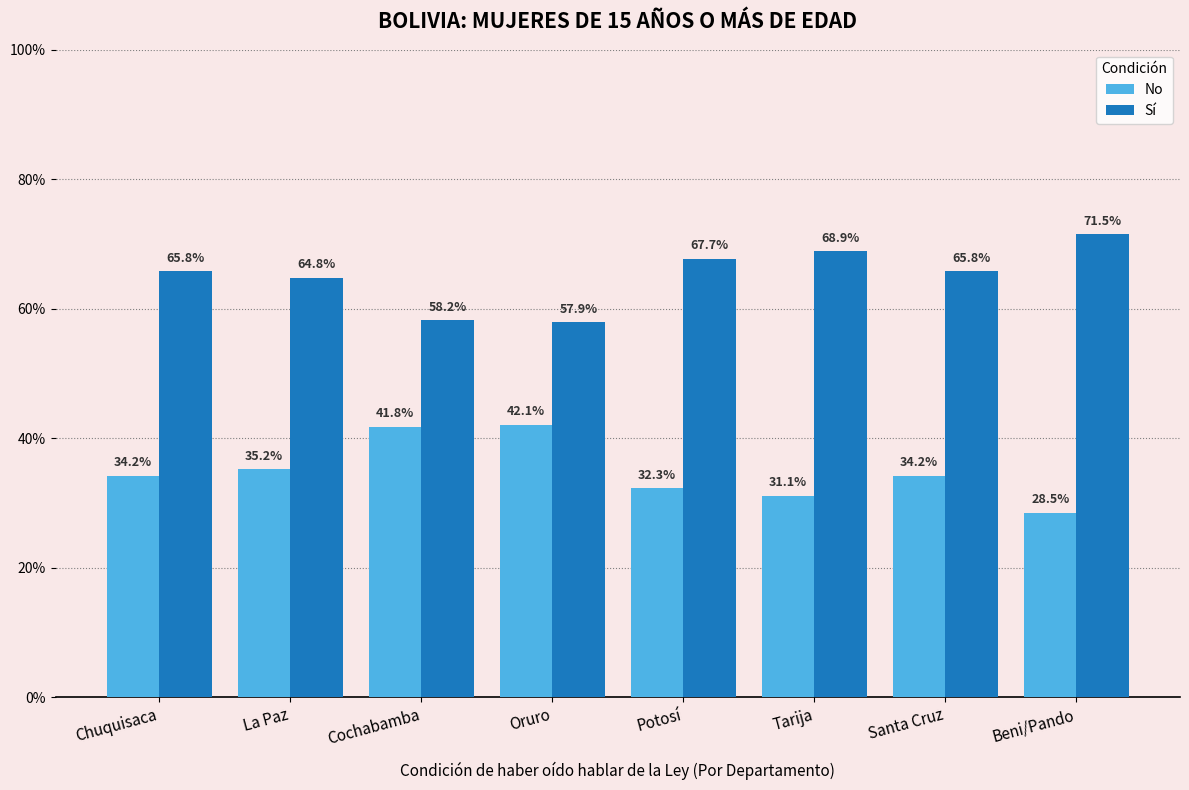

Reading left to right, list all the values displayed in this chart.

No: Chuquisaca=34.2	La Paz=35.2	Cochabamba=41.8	Oruro=42.1	Potosí=32.3	Tarija=31.1	Santa Cruz=34.2	Beni/Pando=28.5
Sí: Chuquisaca=65.8	La Paz=64.8	Cochabamba=58.2	Oruro=57.9	Potosí=67.7	Tarija=68.9	Santa Cruz=65.8	Beni/Pando=71.5